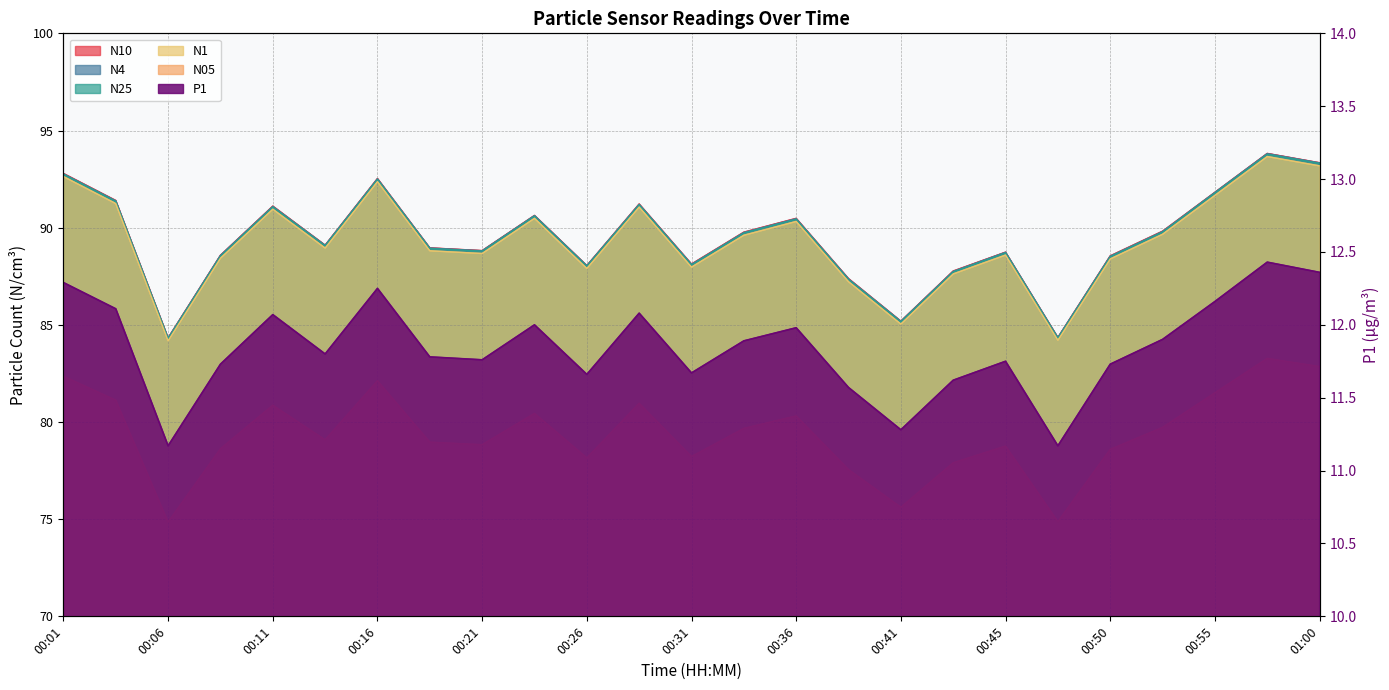

What is the label of the 10th point from the right?

00:38